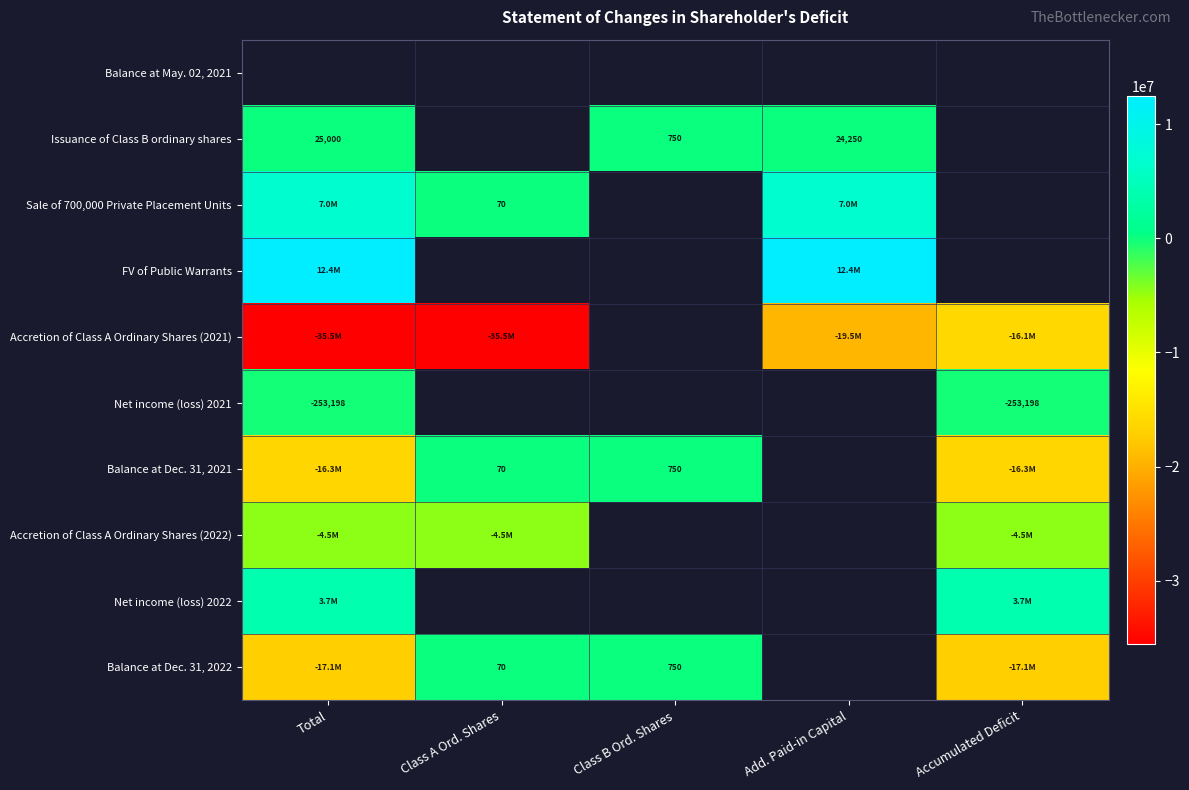

Is it true that Net income (loss) 2021 equals -253198 at Accumulated Deficit?

True